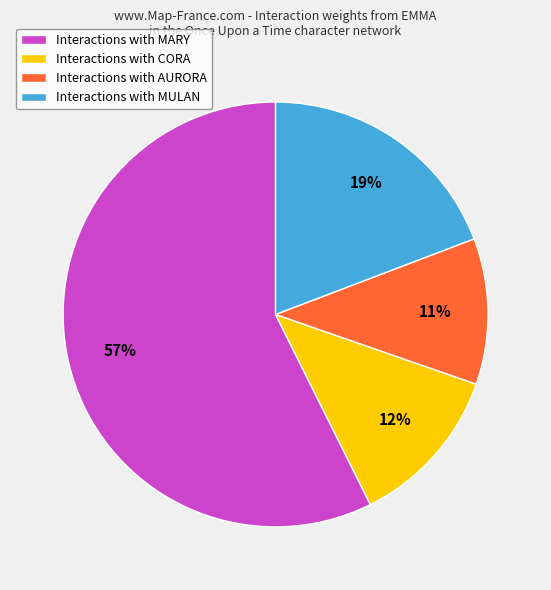

How many segments does this pie chart have?

4